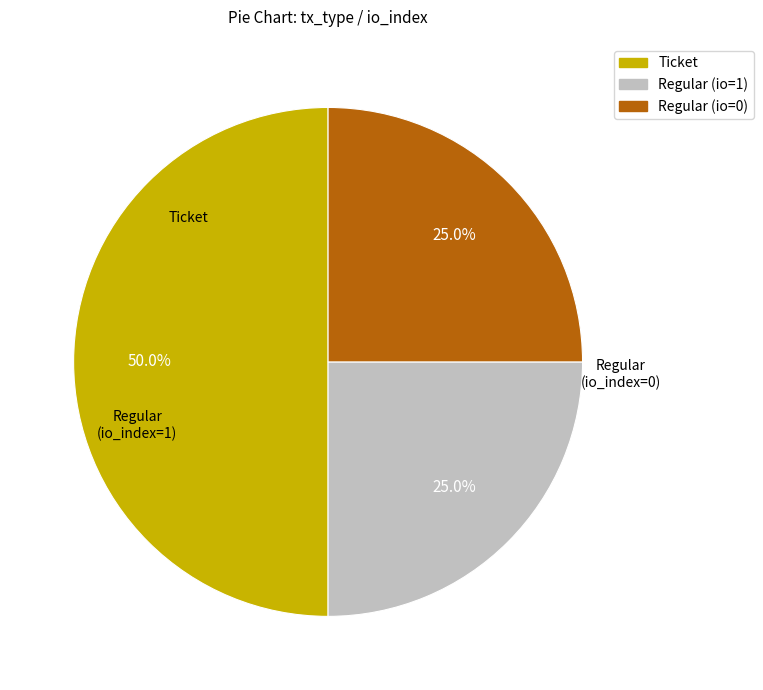

Which category has the biggest portion of the pie?

Ticket